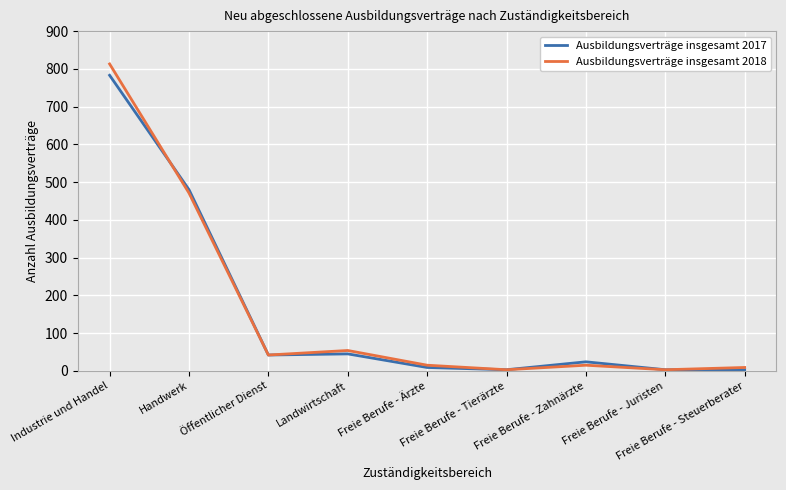

How many lines are shown in the chart?

2